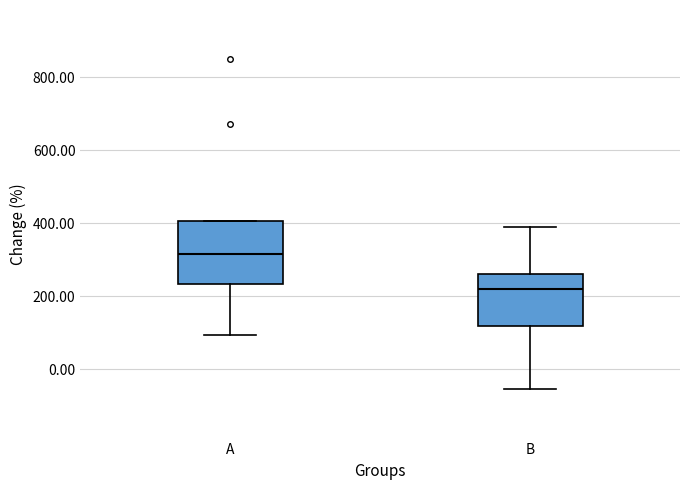

Reading left to right, read every box against the y-axis: the position of its median line, the range the box covers, and the ends of its whiskers. The values are not printed on the chart, so give them approximately, as read against the axis.

A: median 320, box 240 to 400, whiskers 100 to 400
B: median 220, box 120 to 260, whiskers -60 to 380